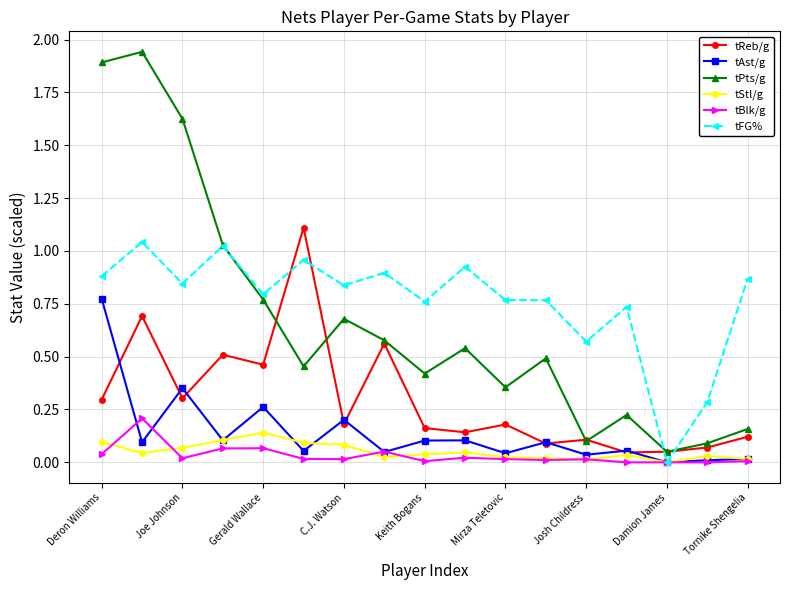

True or false: tBlk/g has more than 1 interior local peaks.

True